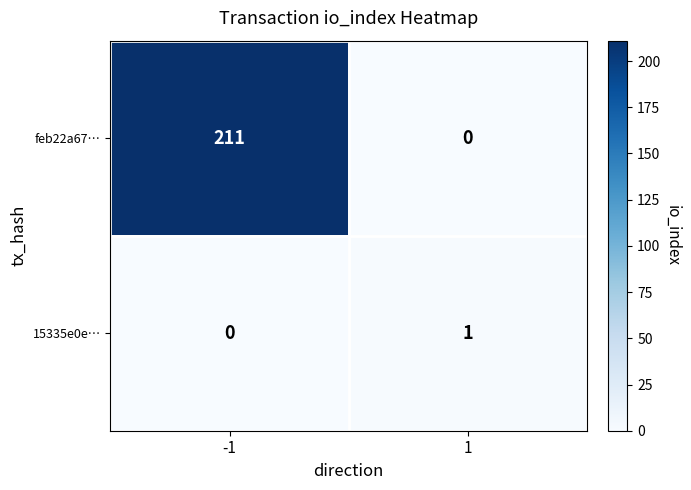

True or false: 15335e0e… has a value of 0 at -1.

True